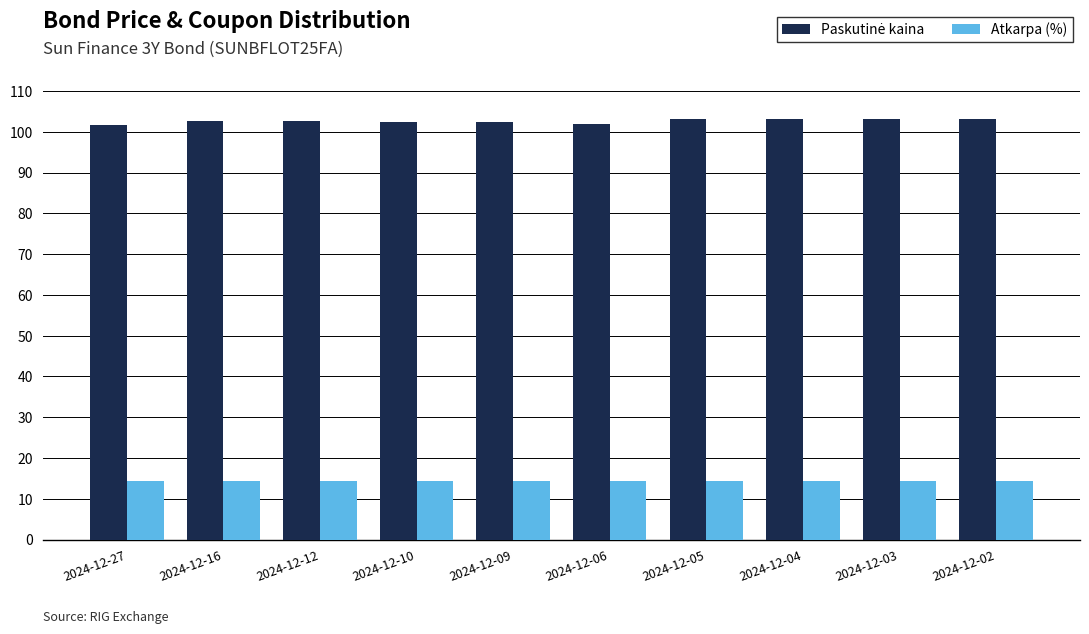

Is it true that Atkarpa (%) equals 14.4 at 2024-12-05?

True